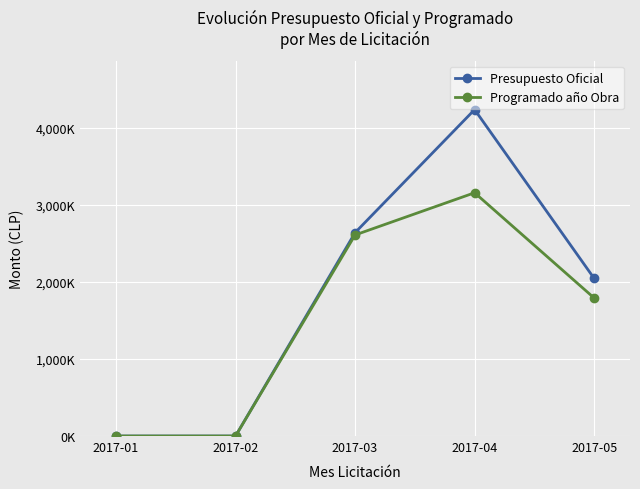

What is the difference between the highest and lowest values at 2017-03?

30014